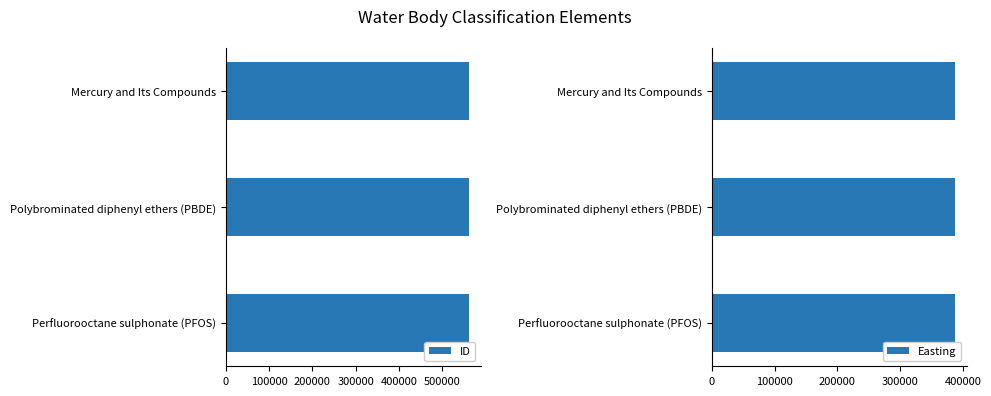

What is the sum of the ID values at Mercury and Its Compounds and Polybrominated diphenyl ethers (PBDE)?

1121593